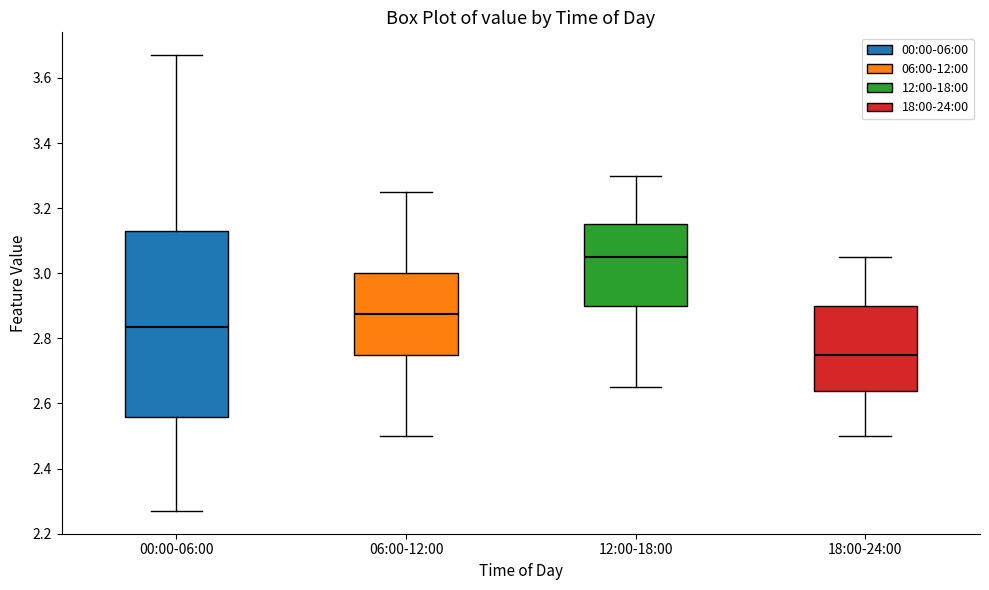

Where does the lower whisker of the box for 18:00-24:00 end on the y-axis? The values are not printed on the chart, so give them approximately, as read against the axis.

2.50